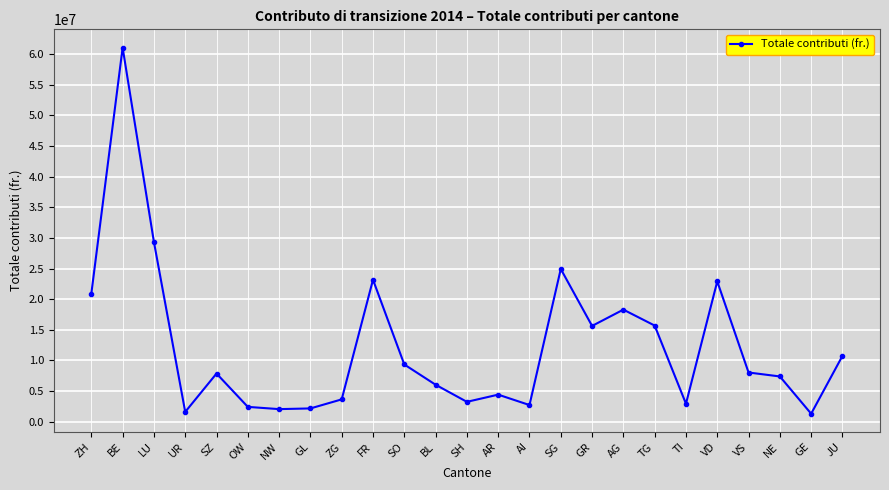

How many lines are shown in the chart?

1